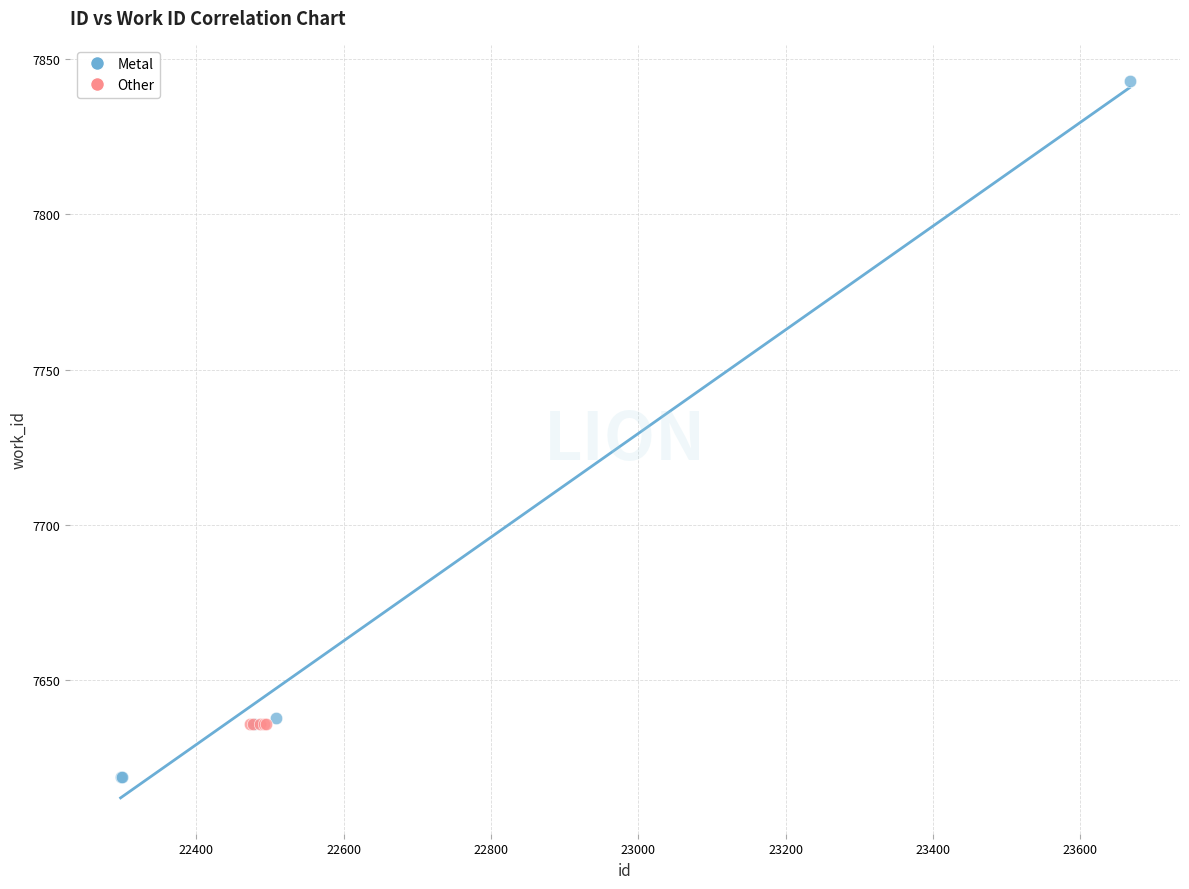

Which series contains the highest Y value?

Metal